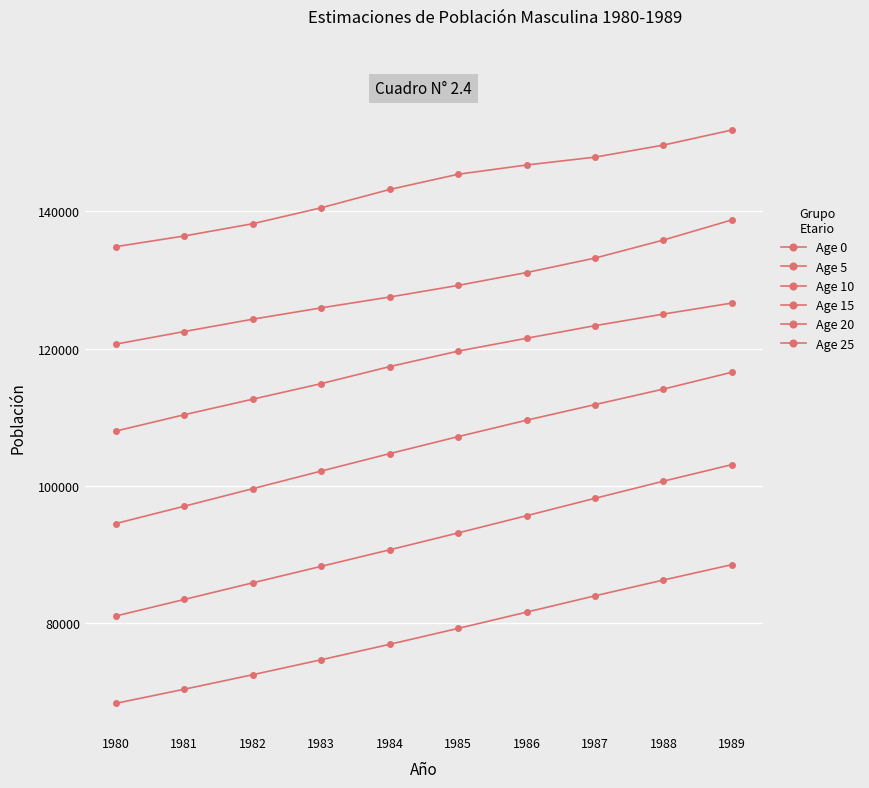

Is this an area chart (filled region under the line)?

No